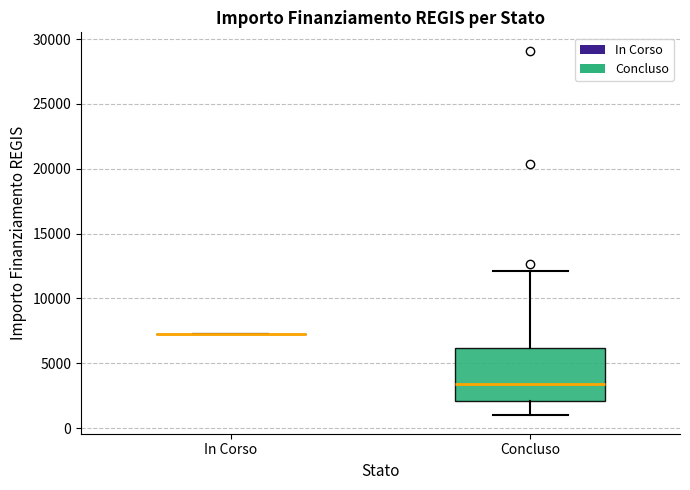

Reading left to right, read every box against the y-axis: the position of its median line, the range the box covers, and the ends of its whiskers. The values are not printed on the chart, so give them approximately, as read against the axis.

In Corso: box collapsed to a line at 7500, whiskers 7500 to 7500
Concluso: median 3500, box 2000 to 6000, whiskers 1000 to 12000